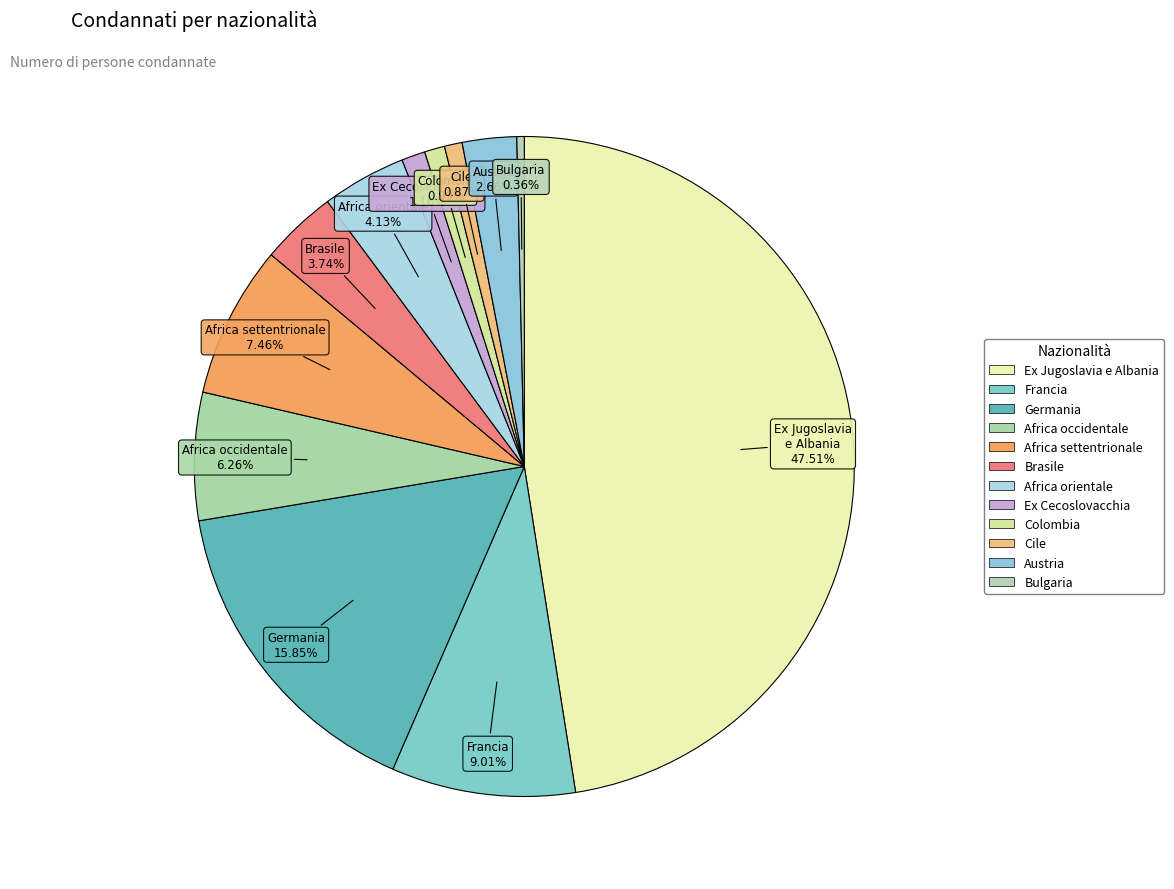

To the nearest percent, what is the combined percentage of Colombia and Ex Cecoslovacchia?

2%